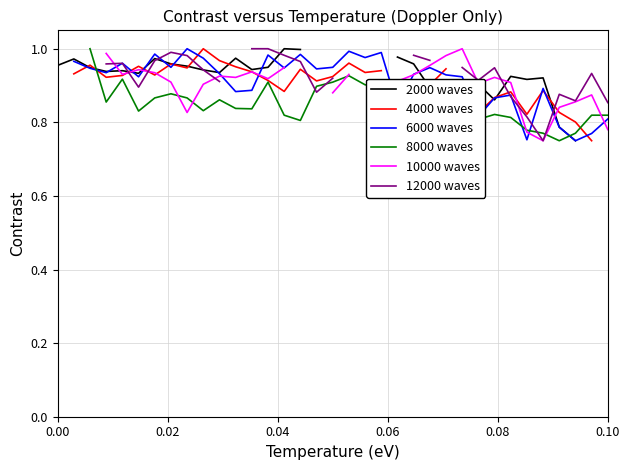

Is it true that 12000 waves equals 1.5 at 17?

False